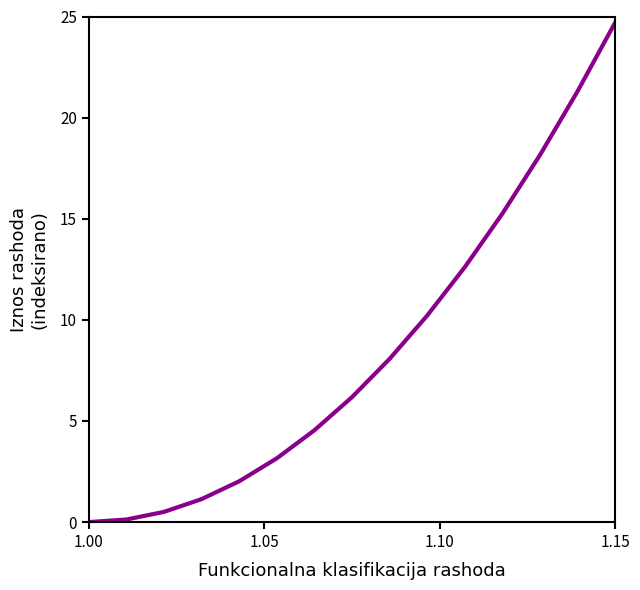

What is the greatest value displayed?

24.7